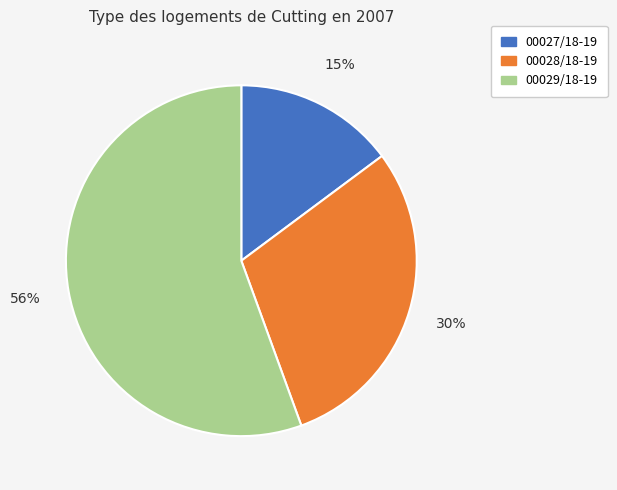

True or false: 00028/18-19 accounts for 30% of the total.

True